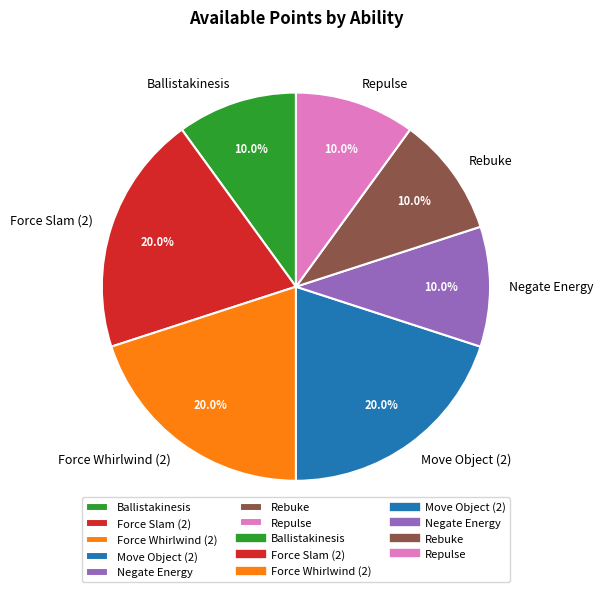

Approximately how many times larger is the value at Move Object (2) compared to Ballistakinesis?

2.0